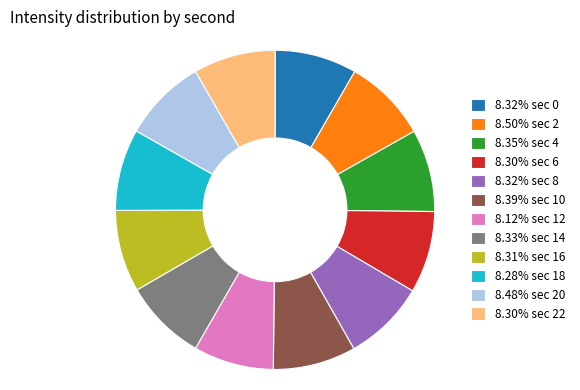

Approximately how many times larger is the value at 8.35% sec 4 compared to 8.50% sec 2?

1.0